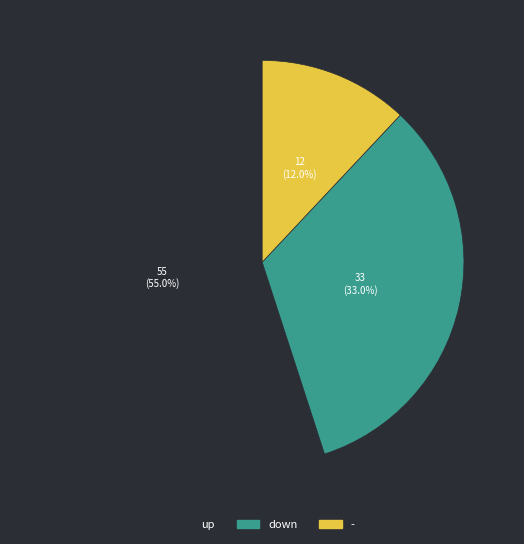

How much of the chart is everything except up?

45.0%